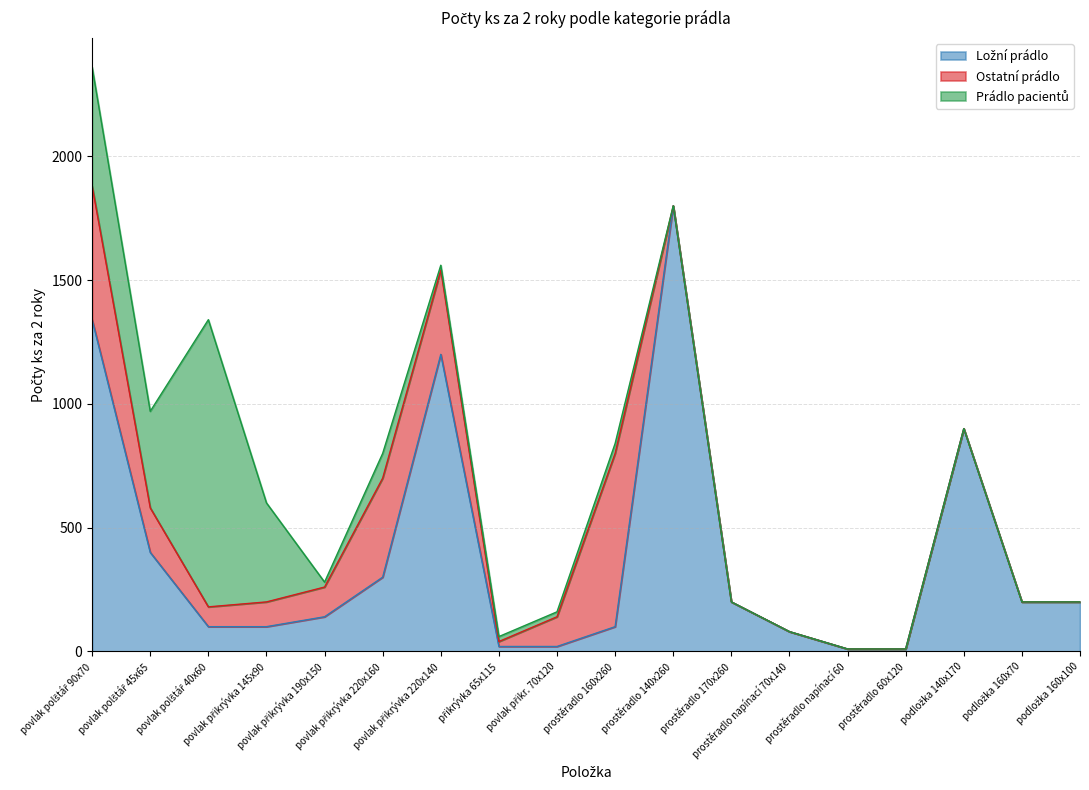

How many lines are shown in the chart?

3